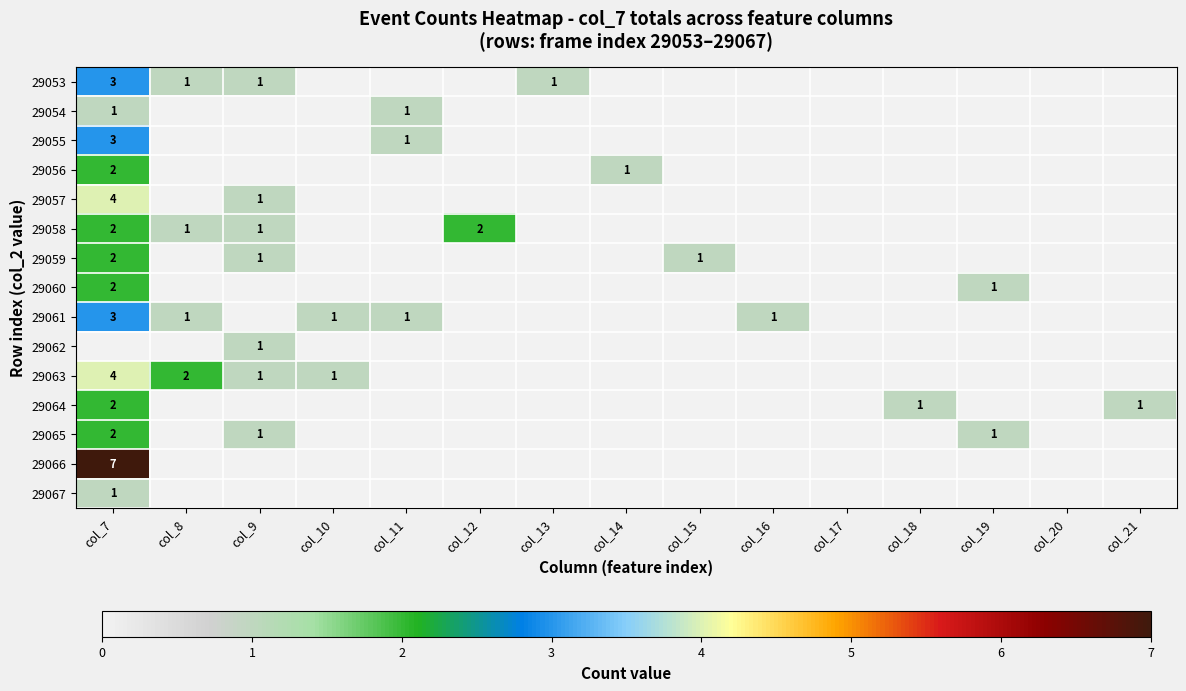

Is it true that 29061 equals 1 at col_7?

False